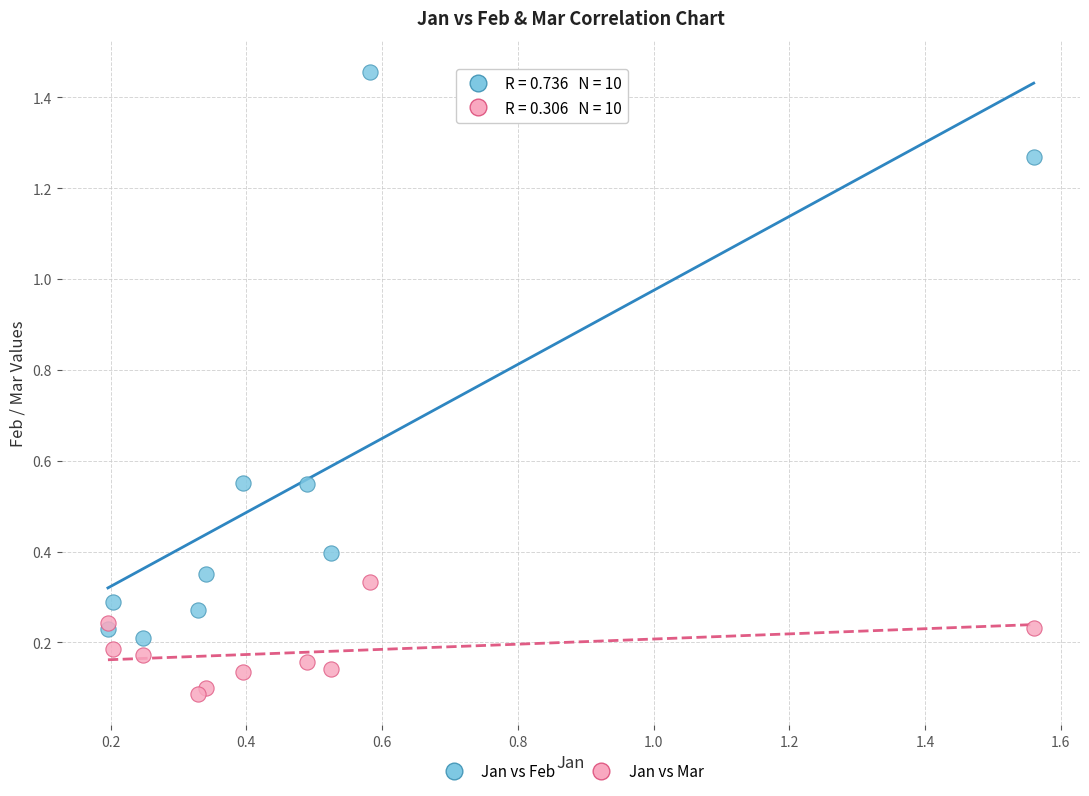

Which series reaches the minimum Y coordinate?

Jan vs Mar